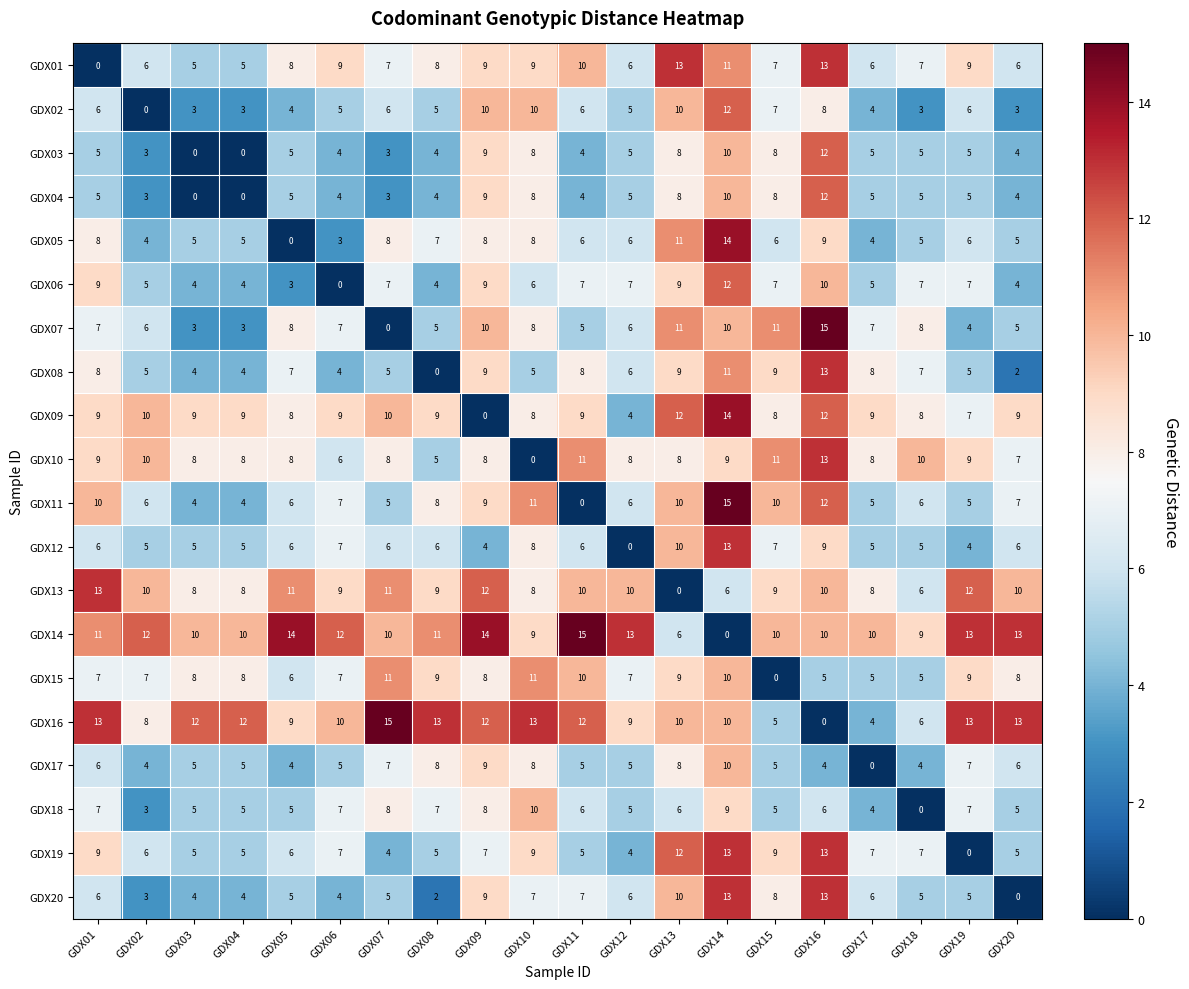

What is the maximum value shown in the chart?

15